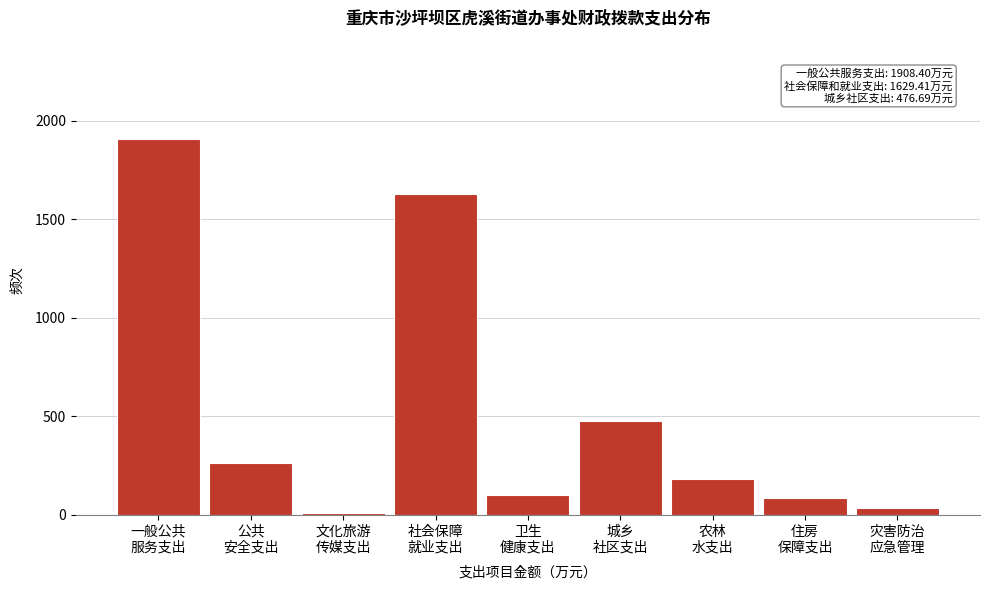

What is the difference between the maximum and minimum values?

1897.4